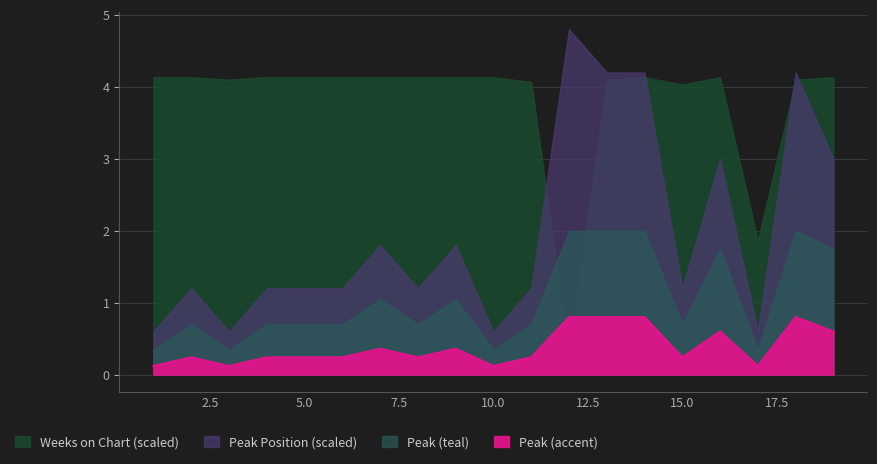

Which category has the lowest value across all series?

1